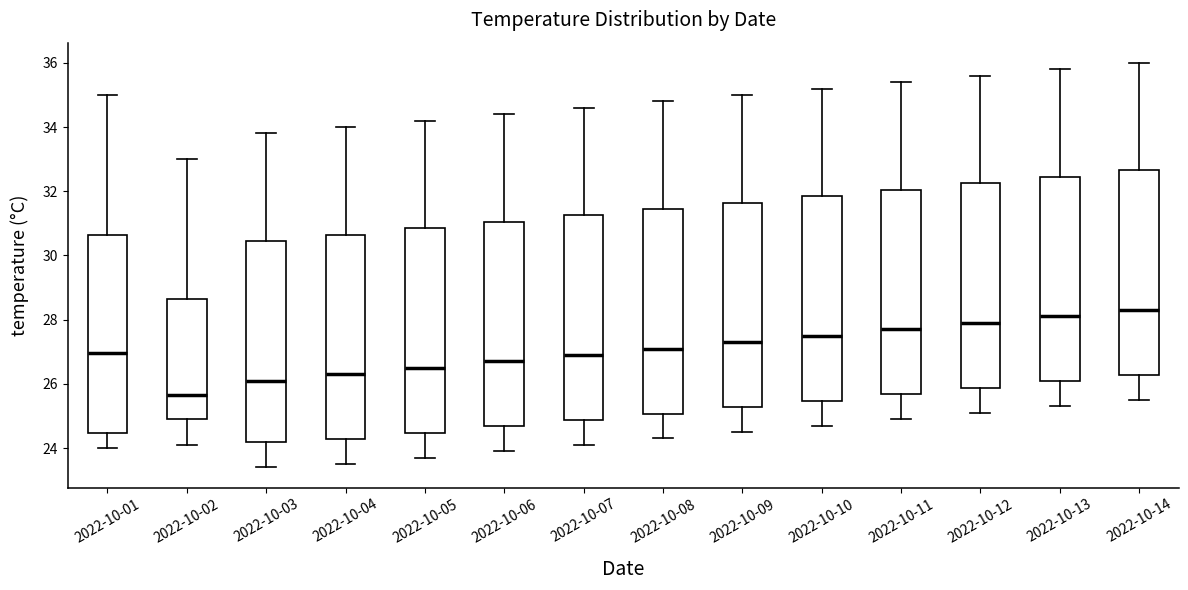

Where does the upper whisker of the box for 2022-10-08 end on the y-axis? The values are not printed on the chart, so give them approximately, as read against the axis.

34.8